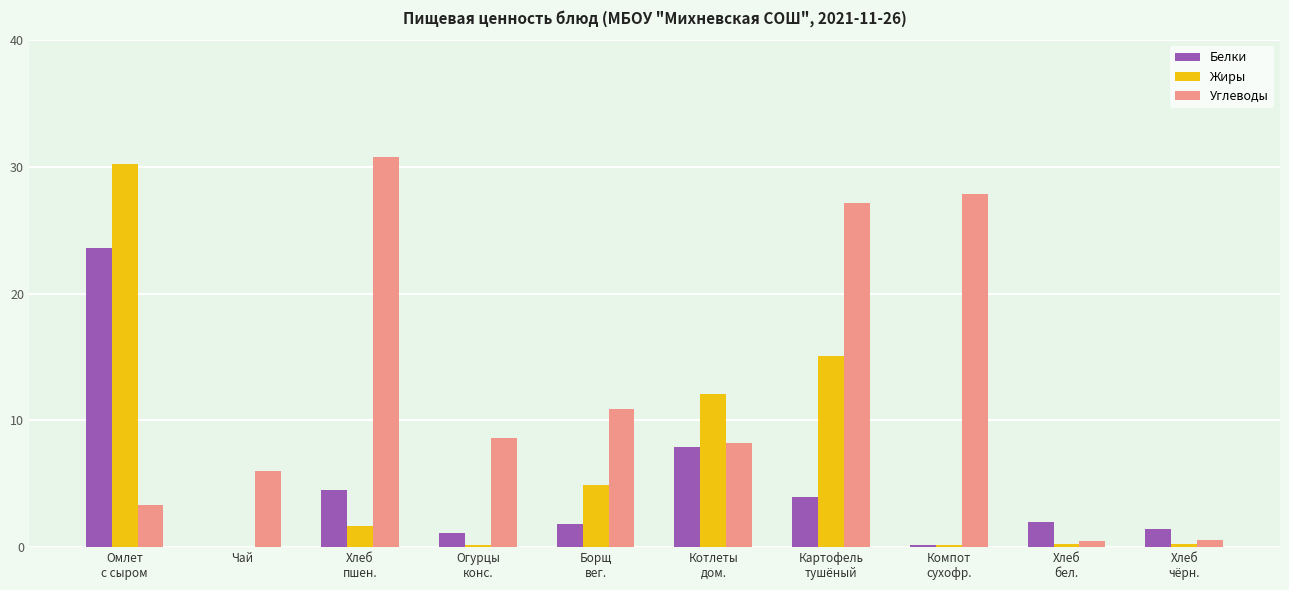

How many data points does each series have?

10